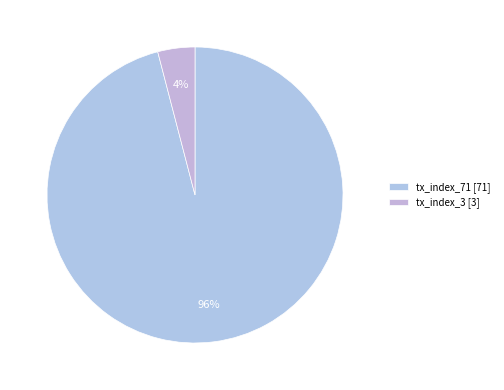

Which slice represents more than half of the pie?

tx_index_71